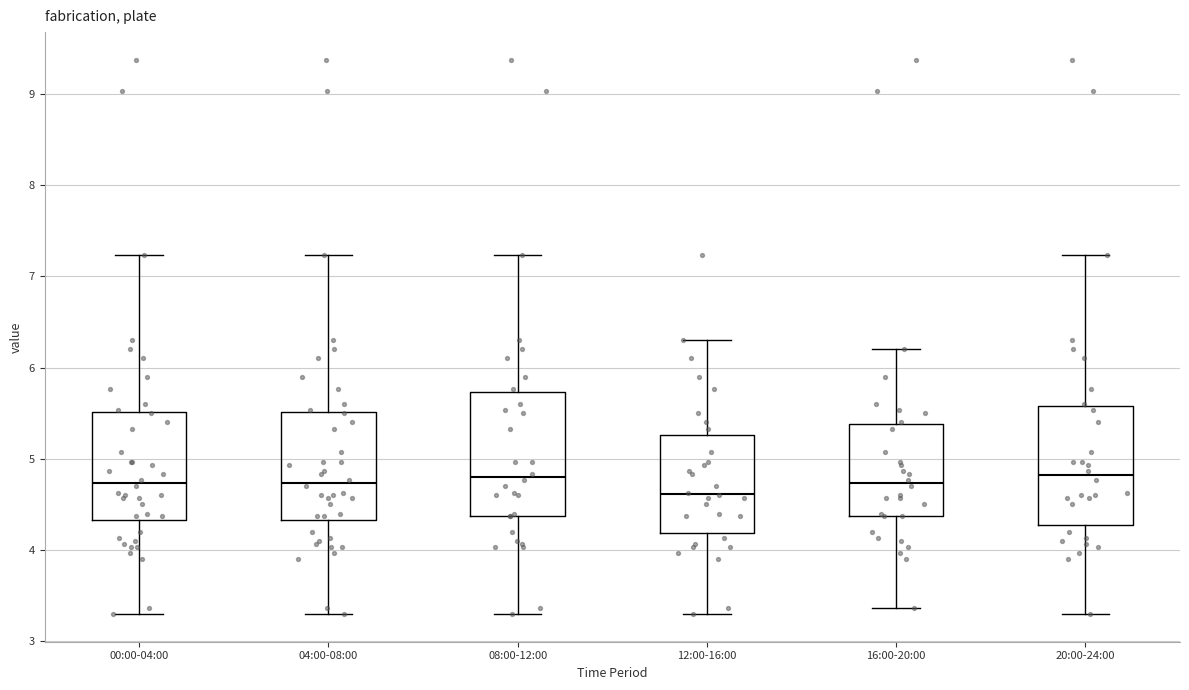

Reading left to right, transcribe this box plot: for each box, give where its median line is, the range the box spans, and where its two whiskers end, as read against the y-axis. The values are not printed on the chart, so give them approximately, as read against the axis.

00:00-04:00: median 4.7, box 4.3 to 5.5, whiskers 3.3 to 7.2
04:00-08:00: median 4.7, box 4.3 to 5.5, whiskers 3.3 to 7.2
08:00-12:00: median 4.8, box 4.4 to 5.7, whiskers 3.3 to 7.2
12:00-16:00: median 4.6, box 4.2 to 5.3, whiskers 3.3 to 6.3
16:00-20:00: median 4.7, box 4.4 to 5.4, whiskers 3.4 to 6.2
20:00-24:00: median 4.8, box 4.3 to 5.6, whiskers 3.3 to 7.2